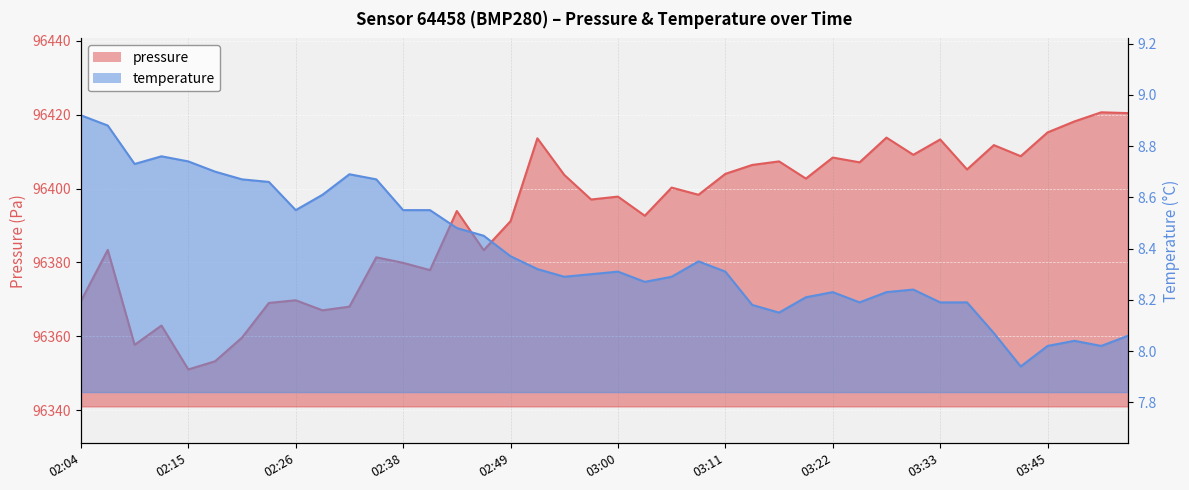

What is the sum of the pressure values at 03:05 and 02:40?

192778.2